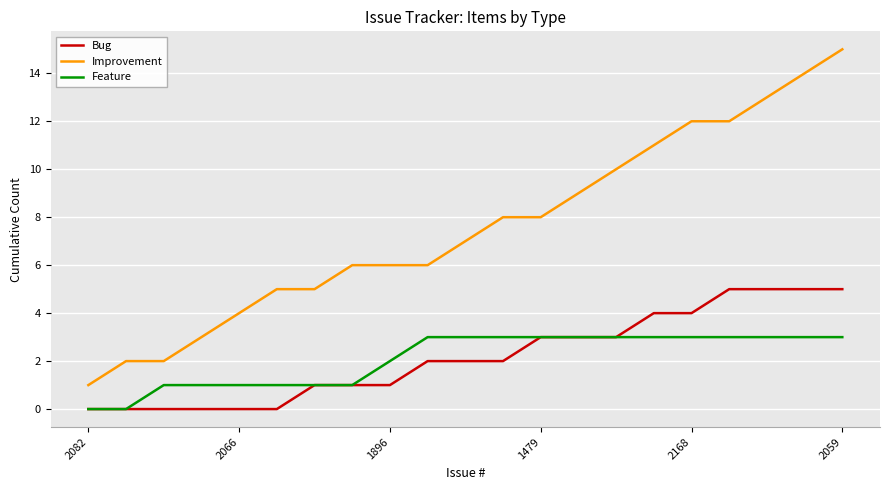

List the series in order of their peak value, lowest first.

Feature, Bug, Improvement